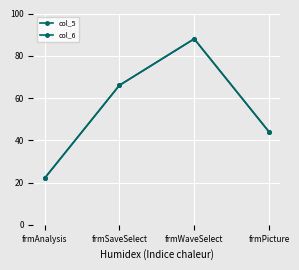

What is the difference between the col_6 values at frmWaveSelect and frmAnalysis?

66